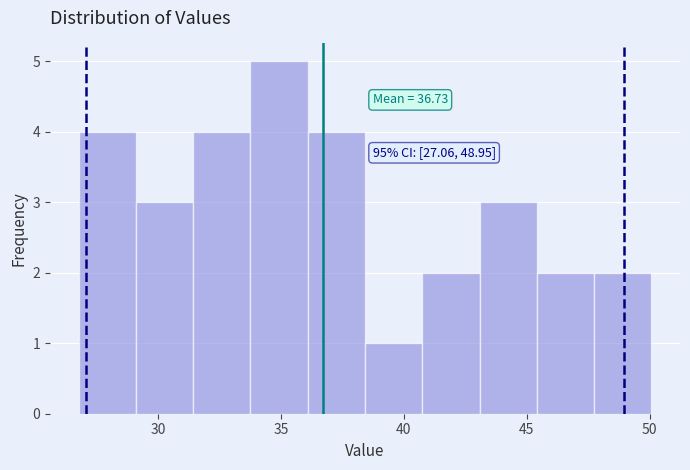

Over which range of the x-axis is the bar tallest?

34.0 to 36.0